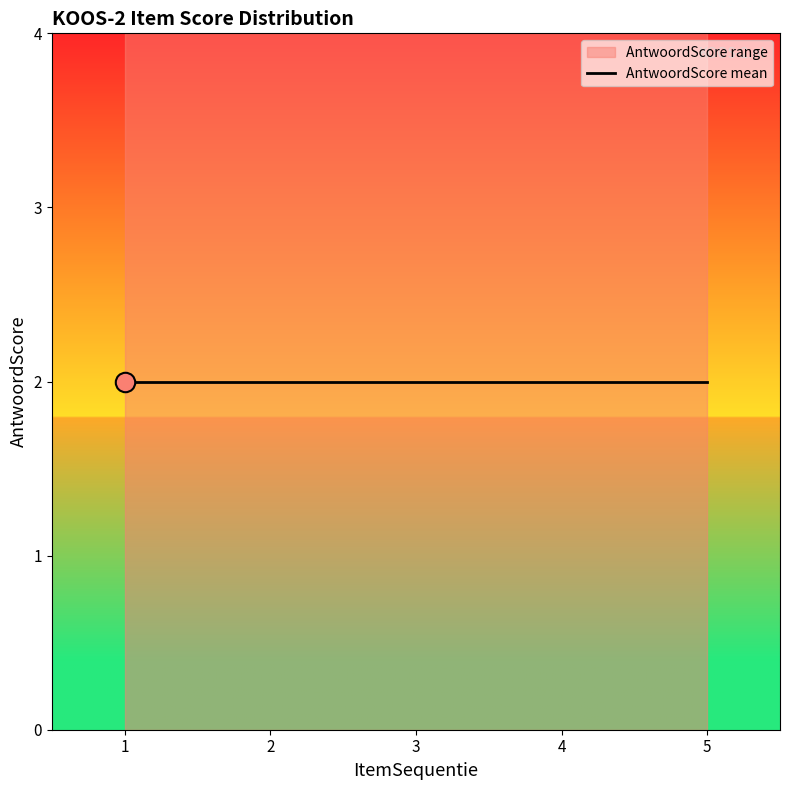

At which category does the chart reach its minimum across all series?

1